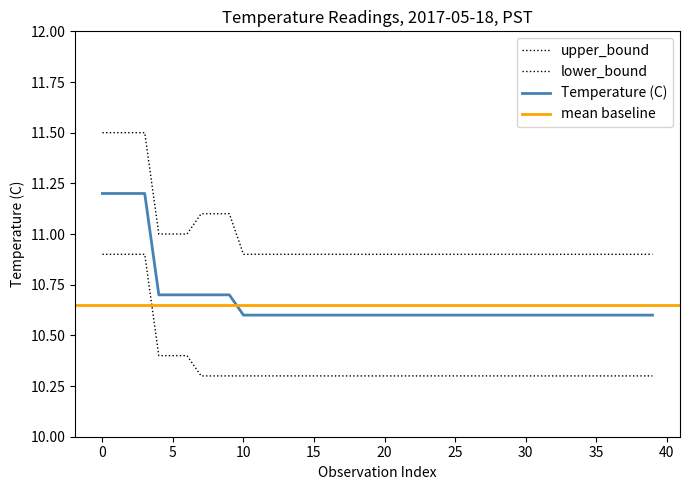

Is this an area chart (filled region under the line)?

No